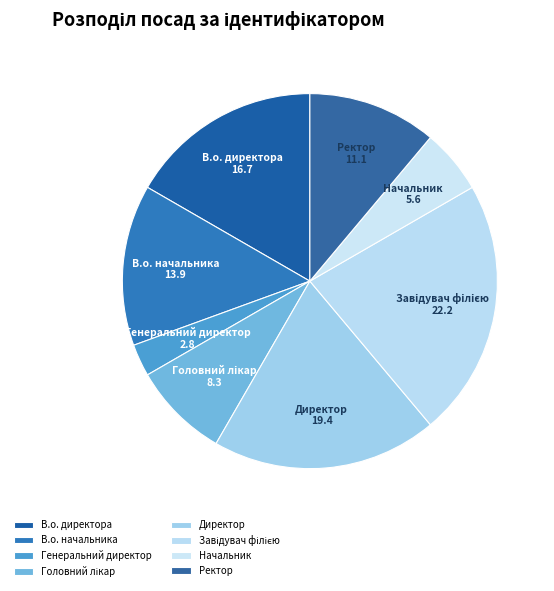

Which category has the smallest portion of the pie?

Генеральний директор